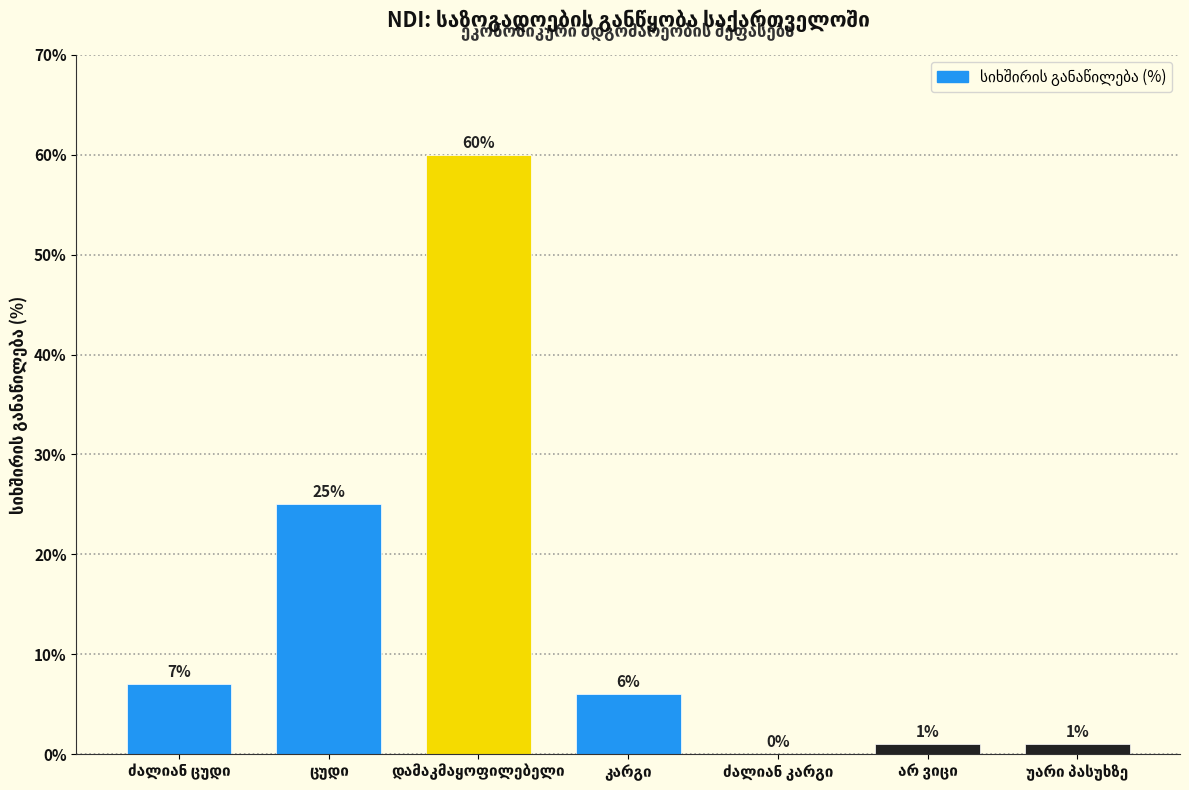

What is the maximum value shown in the chart?

60